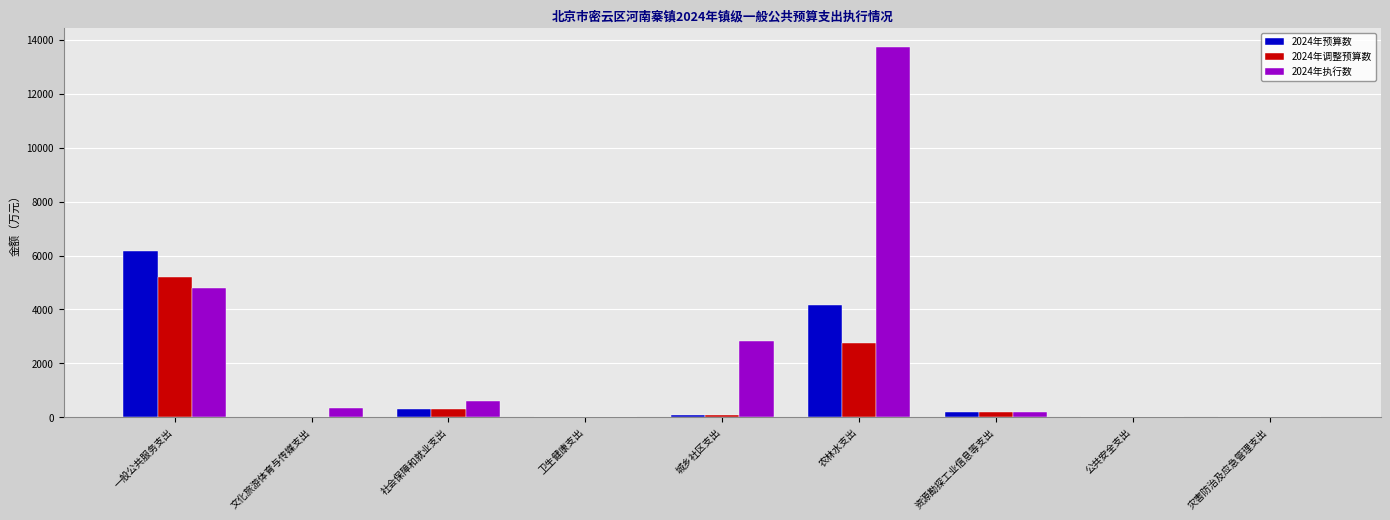

Which series changed the most between 社会保障和就业支出 and 农林水支出?

2024年执行数